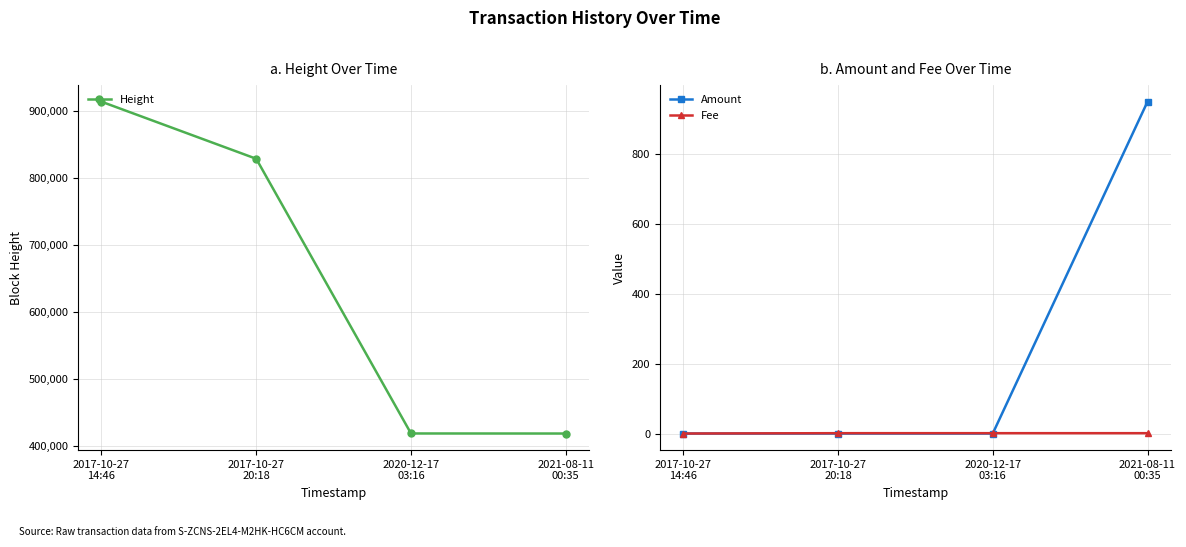

Does the chart display data point markers on the line(s)?

Yes